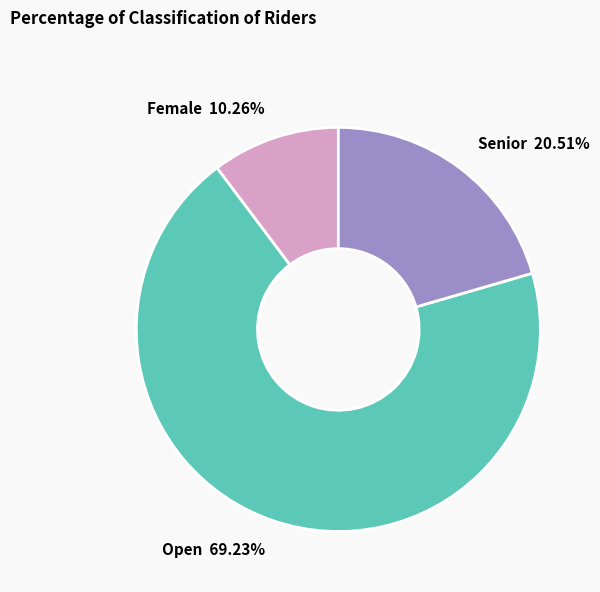

Does Female represent more than half of the total?

No